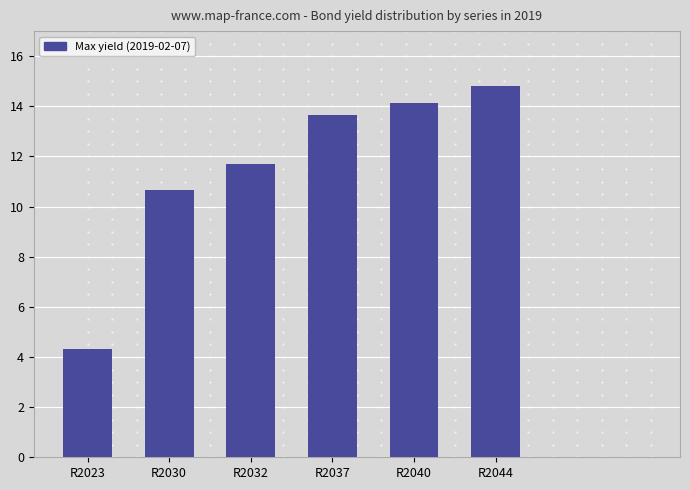

What value does the data have at R2032?

11.7